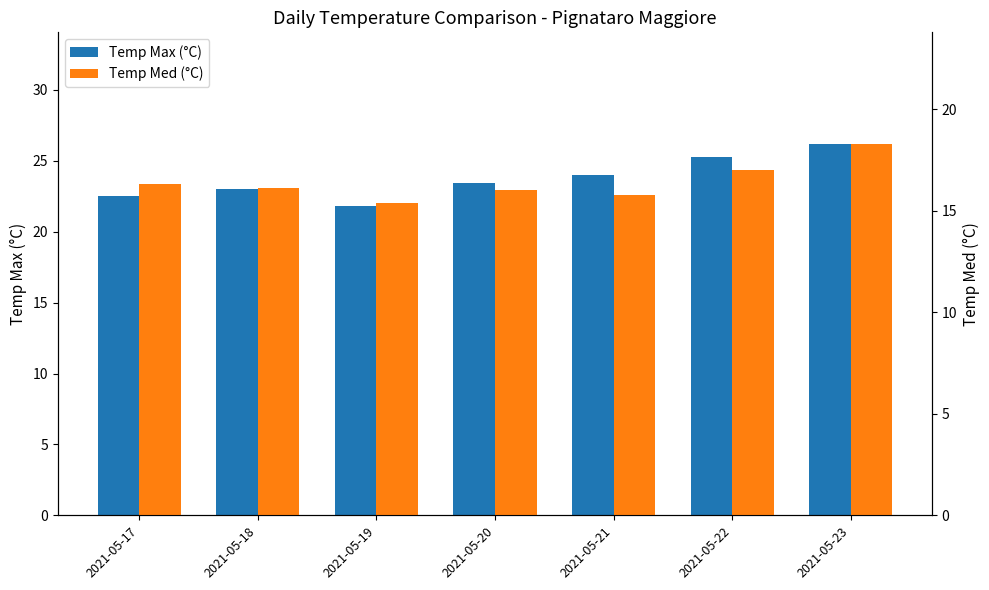

What is the value of the Temp Med (°C) bar at the 7th from the left?

18.3